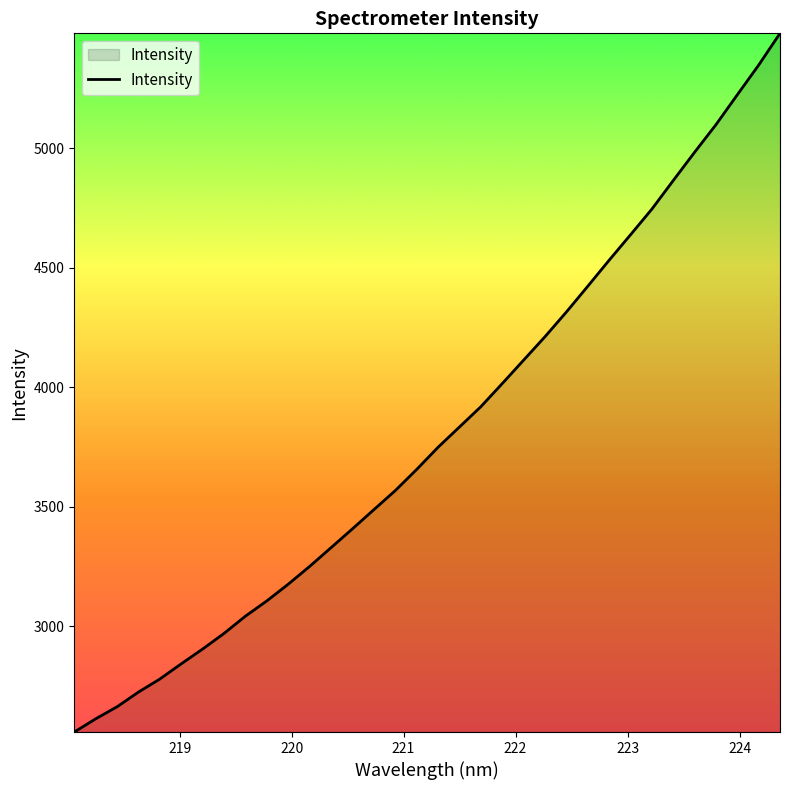

What is the smallest value displayed?

2556.7